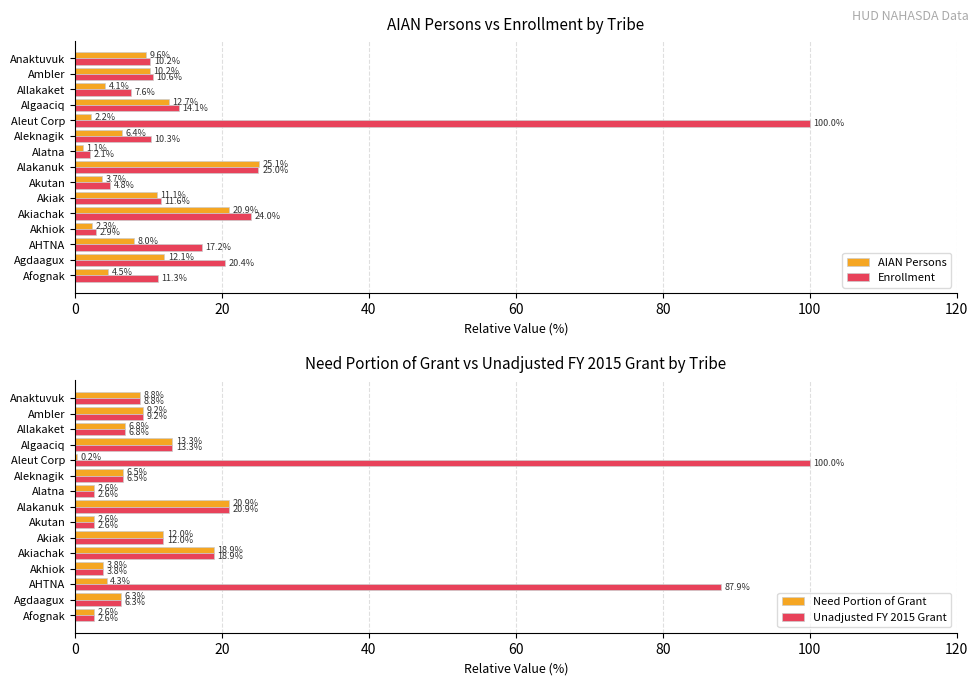

Reading left to right, list all the values displayed in this chart.

AIAN Persons: 4.5	12.1	8.0	2.3	20.9	11.1	3.7	25.1	1.1	6.4	2.2	12.7	4.1	10.2	9.6
Enrollment: 11.3	20.4	17.2	2.9	24.0	11.6	4.8	25.0	2.1	10.3	100.0	14.1	7.6	10.6	10.2
Need Portion of Grant: 2.6	6.3	4.3	3.8	18.9	12.0	2.6	20.9	2.6	6.5	0.2	13.3	6.8	9.2	8.8
Unadjusted FY 2015 Grant: 2.6	6.3	87.9	3.8	18.9	12.0	2.6	20.9	2.6	6.5	100.0	13.3	6.8	9.2	8.8